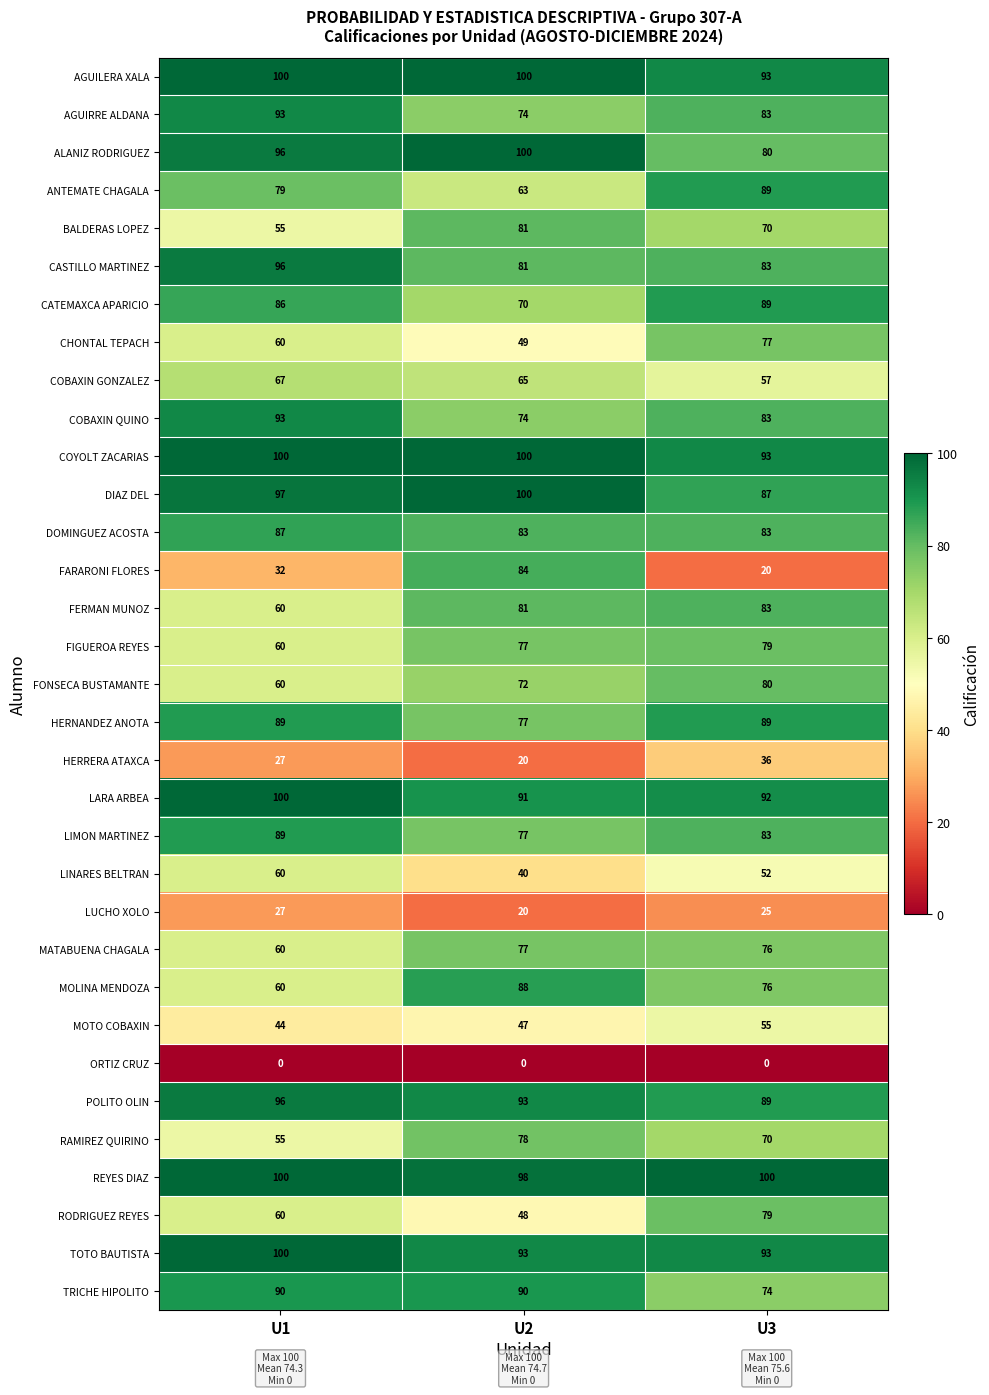

How many series are shown in this chart?

33